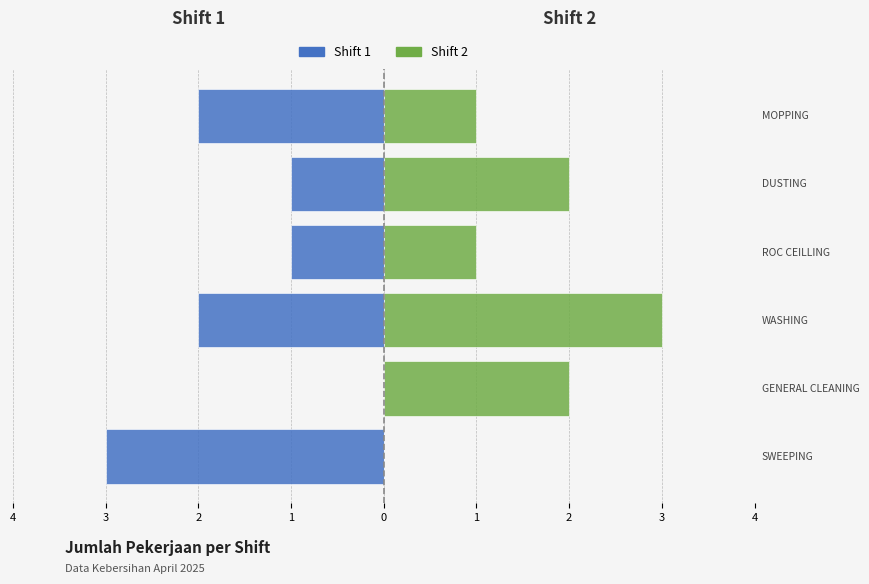

The Shift 2 series shows 1 at 0. True or false?

False